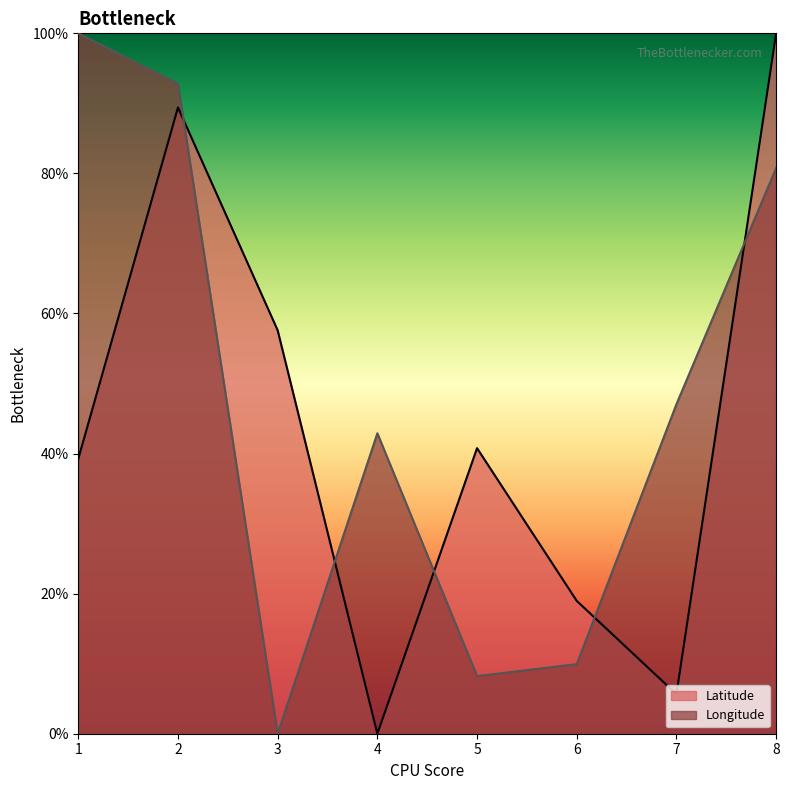

Where does the Longitude series first go above 47?

1